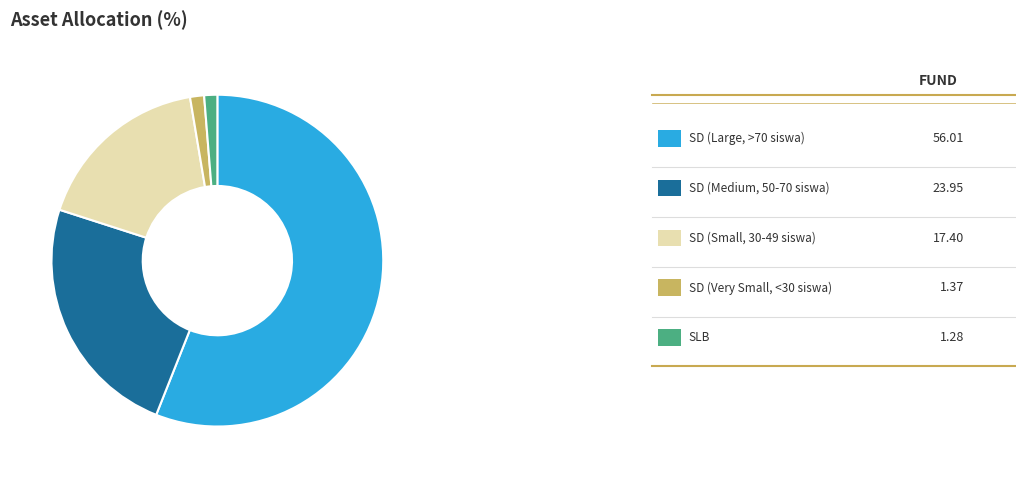

Is there any slice that represents more than half of the pie?

Yes